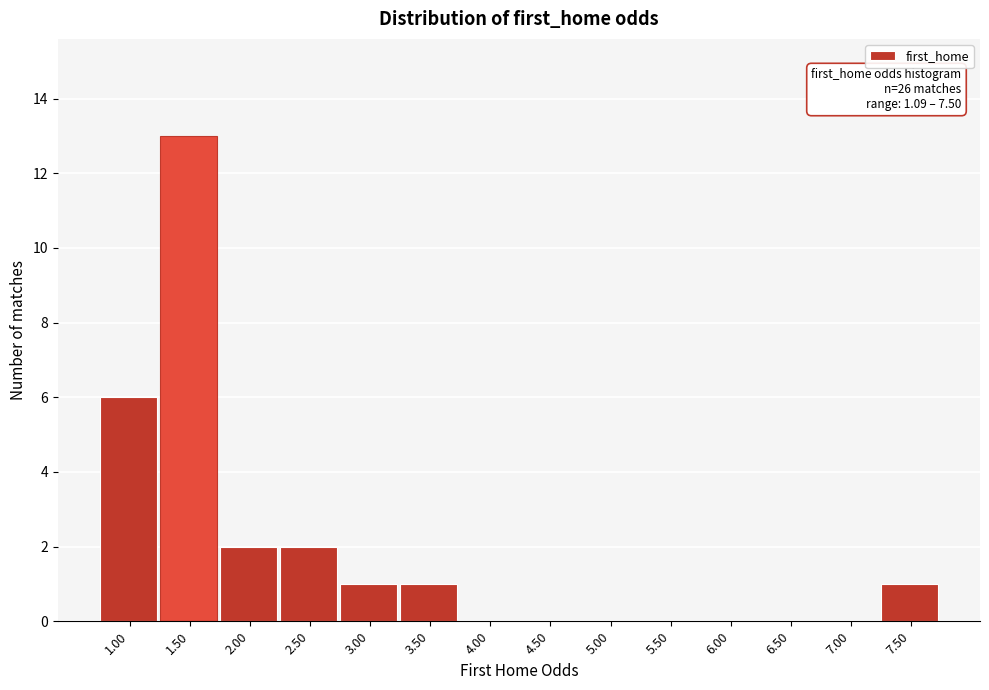

Reading left to right, extract all data points from this chart.

1.00=6	1.50=13	2.00=2	2.50=2	3.00=1	3.50=1	4.00=0	4.50=0	5.00=0	5.50=0	6.00=0	6.50=0	7.00=0	7.50=1